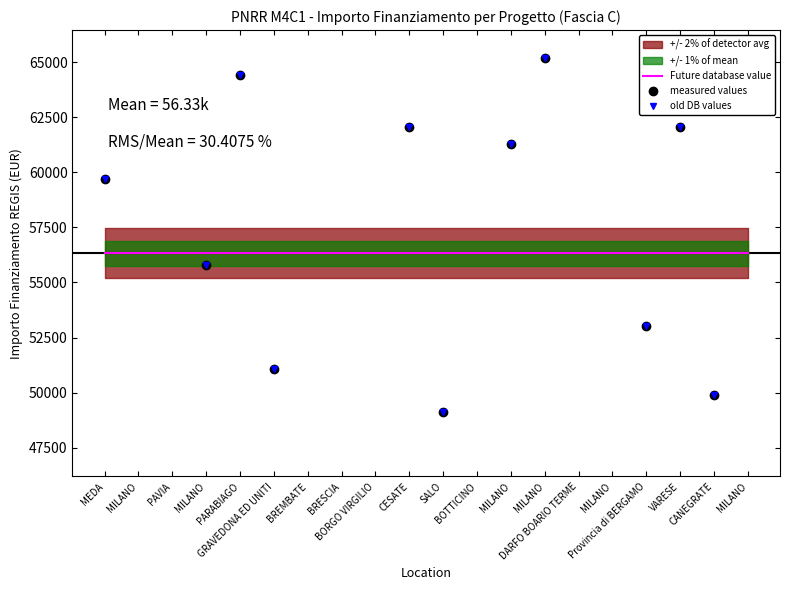

What is the sum of the Future database value values at BORGO VIRGILIO and MILANO?

112656.1